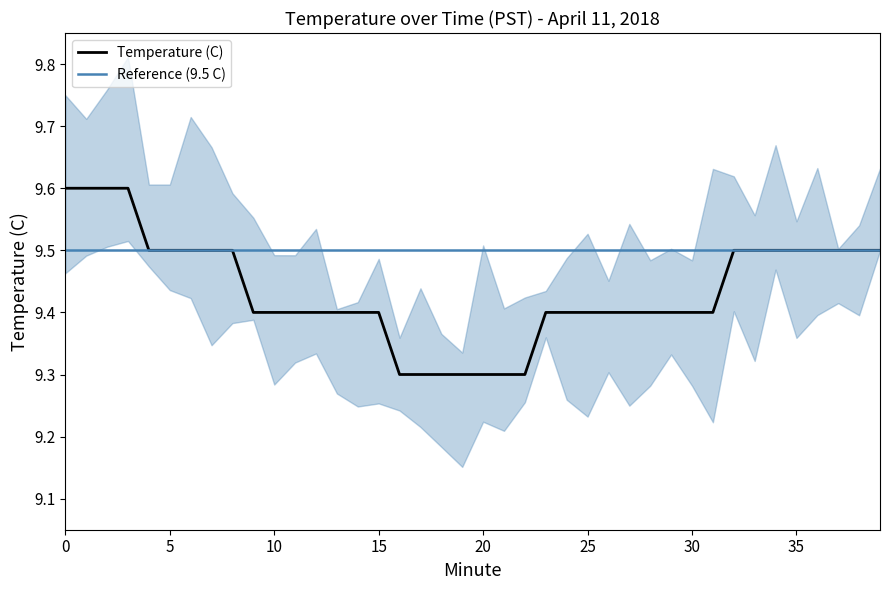

True or false: Temperature (C) has a value of 14.5 at 10.

False